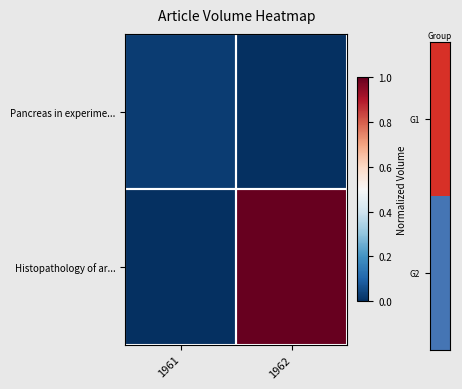

Rank the series by their maximum value, from lowest to highest.

Pancreas in experime..., Histopathology of ar...